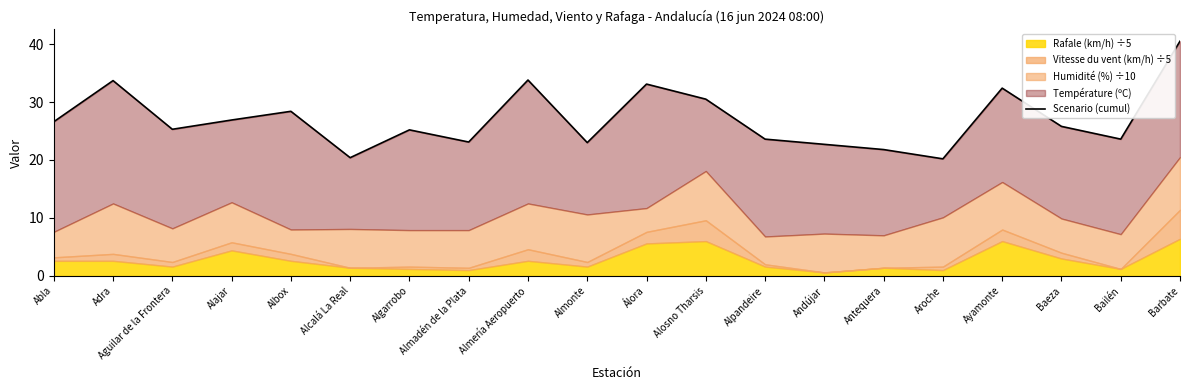

What is the difference between the second highest and second lowest values?

13.4